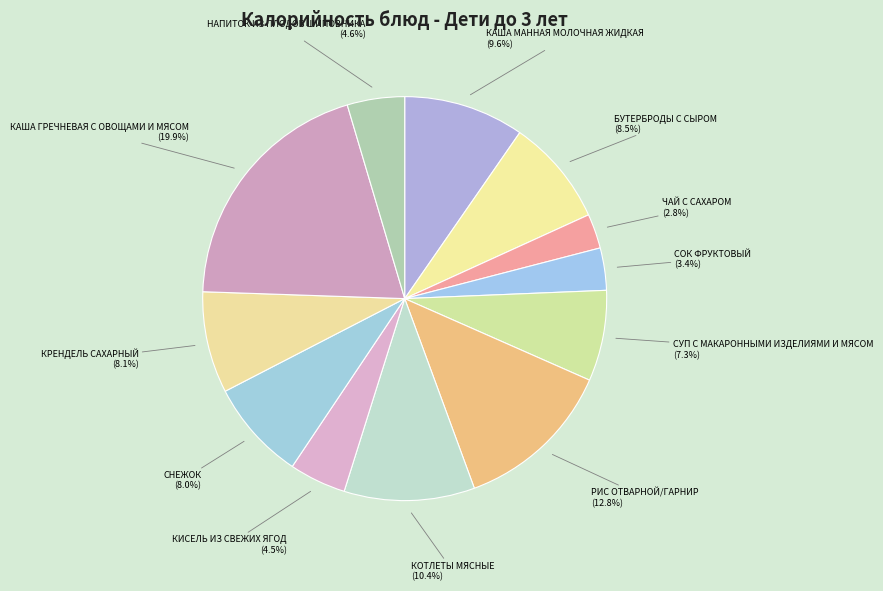

Is there a majority slice in this chart?

No